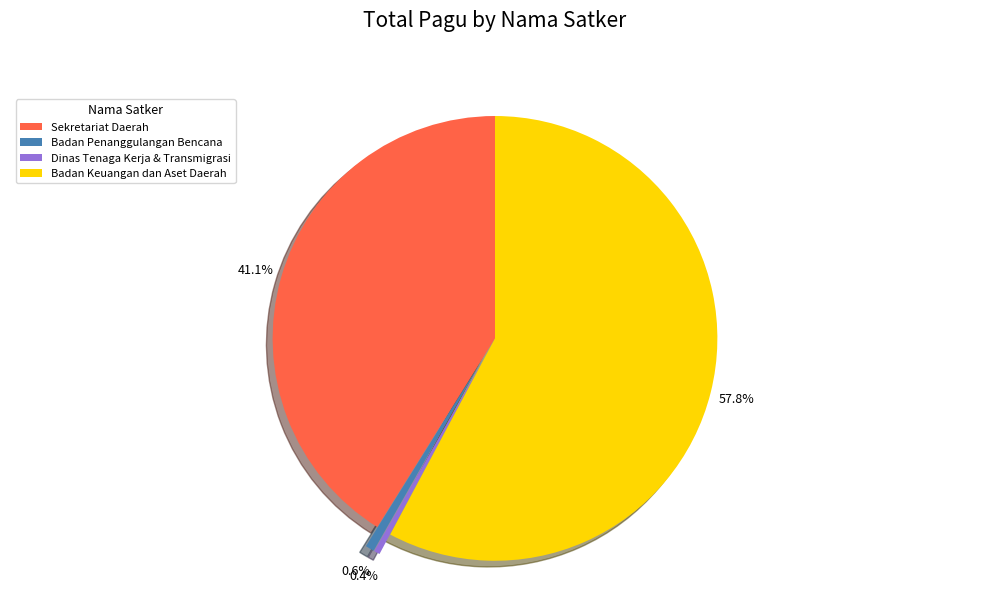

Is the sum of Sekretariat Daerah and Badan Keuangan dan Aset Daerah greater than half?

Yes